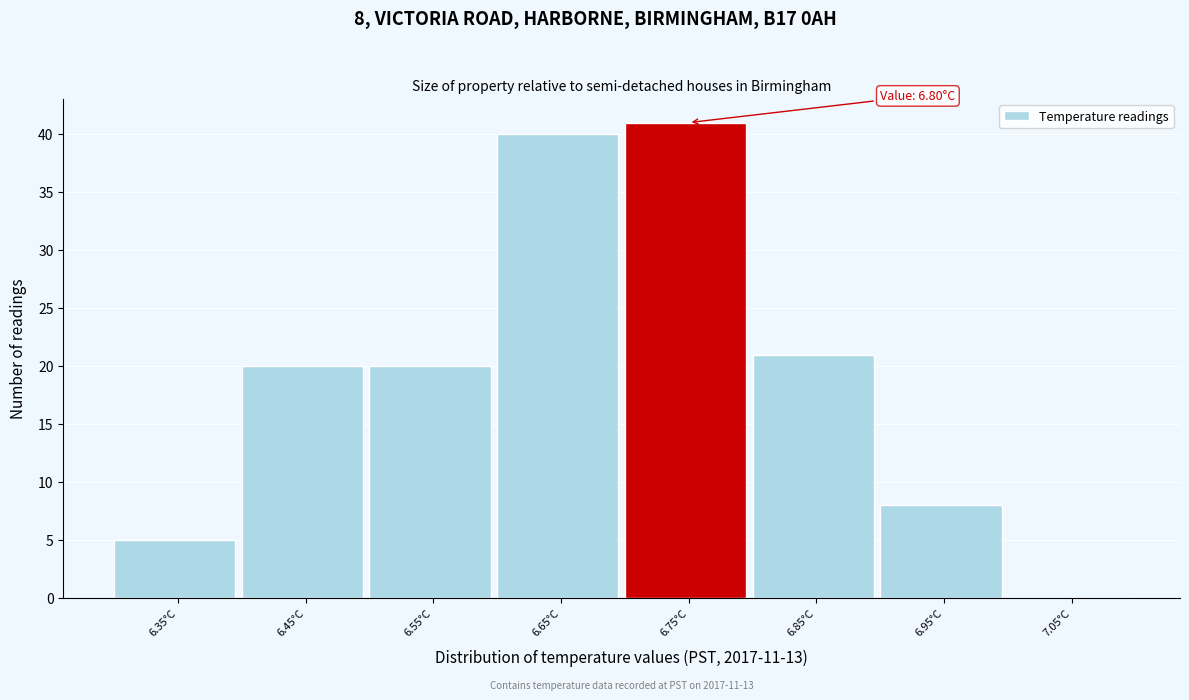

Reading left to right, list all the values displayed in this chart.

6.35°C=5	6.45°C=20	6.55°C=20	6.65°C=40	6.75°C=41	6.85°C=21	6.95°C=8	7.05°C=0